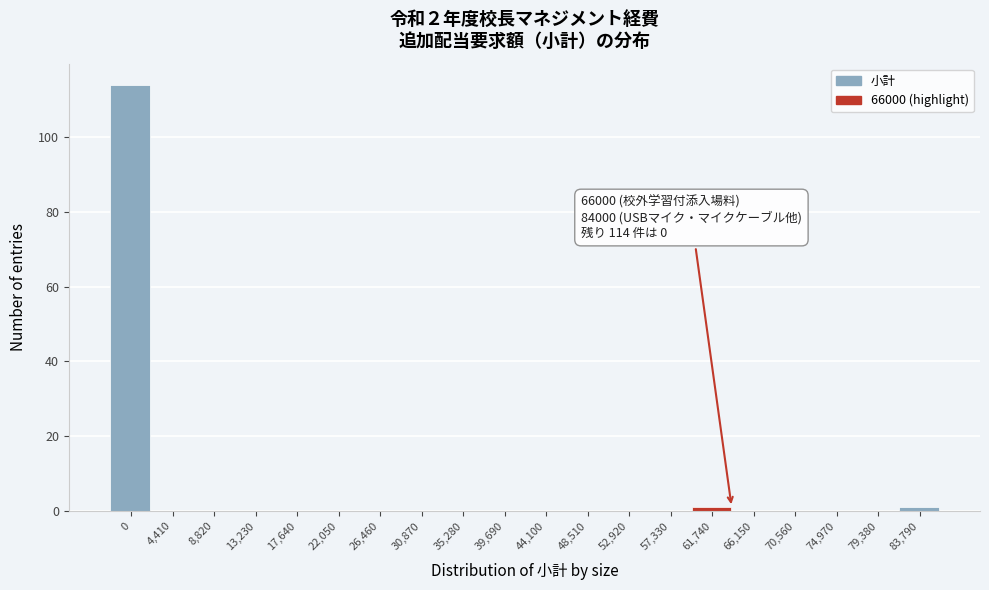

Reading right to left, list all the values displayed in this chart.

83,790=1	79,380=0	74,970=0	70,560=0	66,150=0	61,740=1	57,330=0	52,920=0	48,510=0	44,100=0	39,690=0	35,280=0	30,870=0	26,460=0	22,050=0	17,640=0	13,230=0	8,820=0	4,410=0	0=114